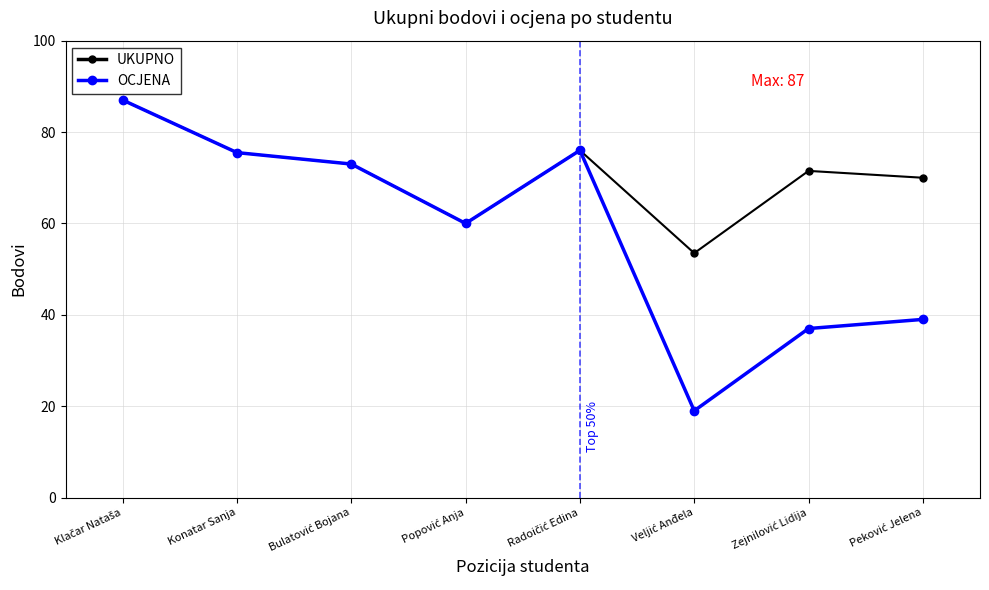

Count the number of categories in the chart.

8